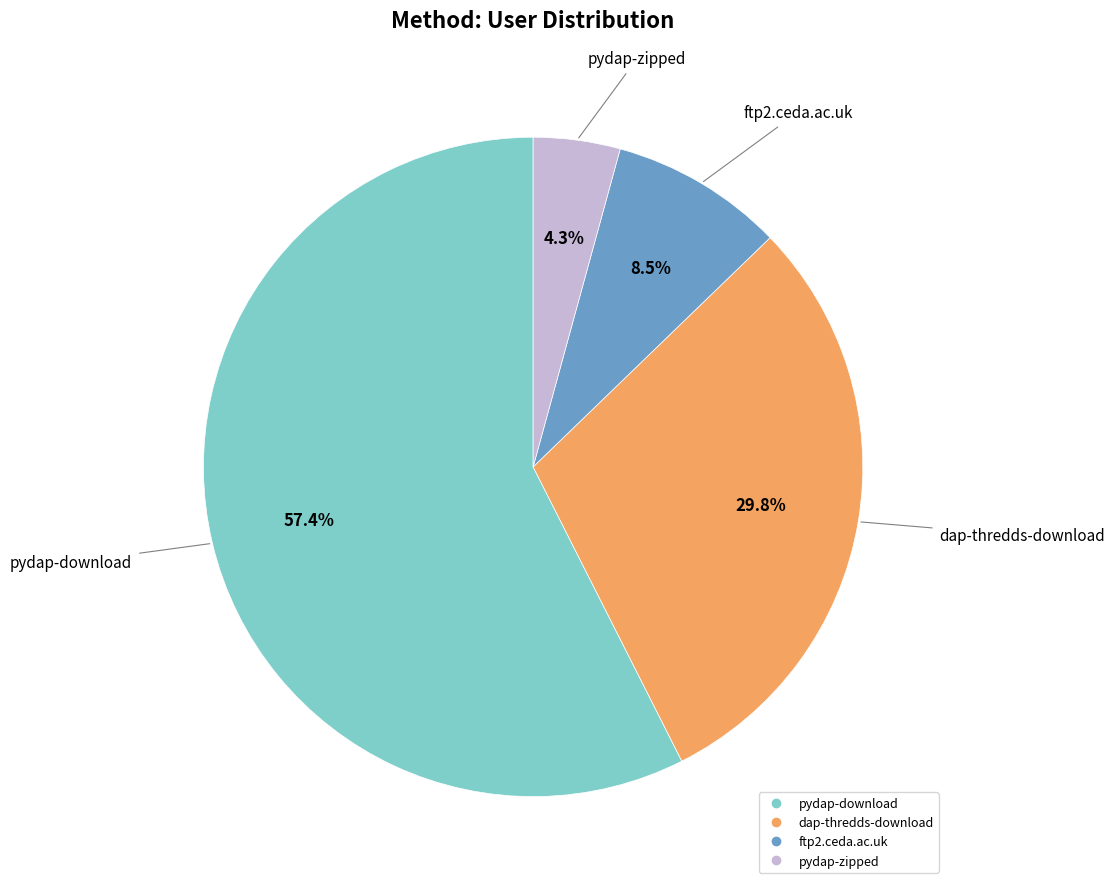

Which category accounts for the majority?

pydap-download